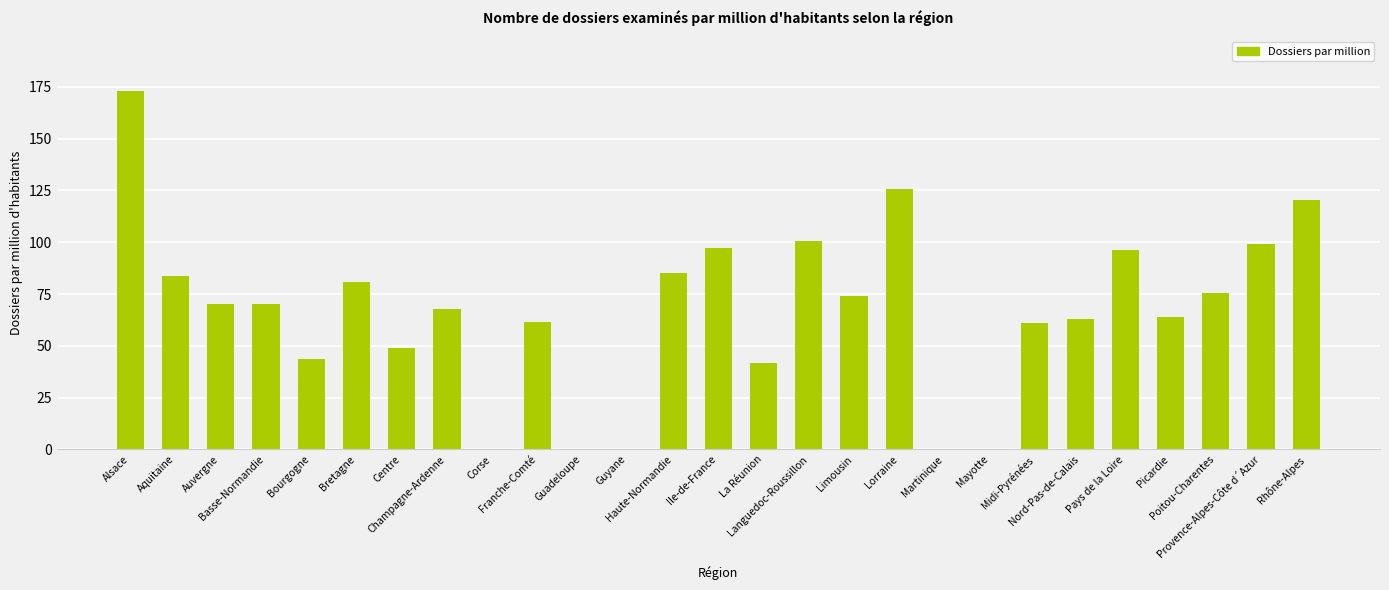

What is the sum of all values?

1804.0